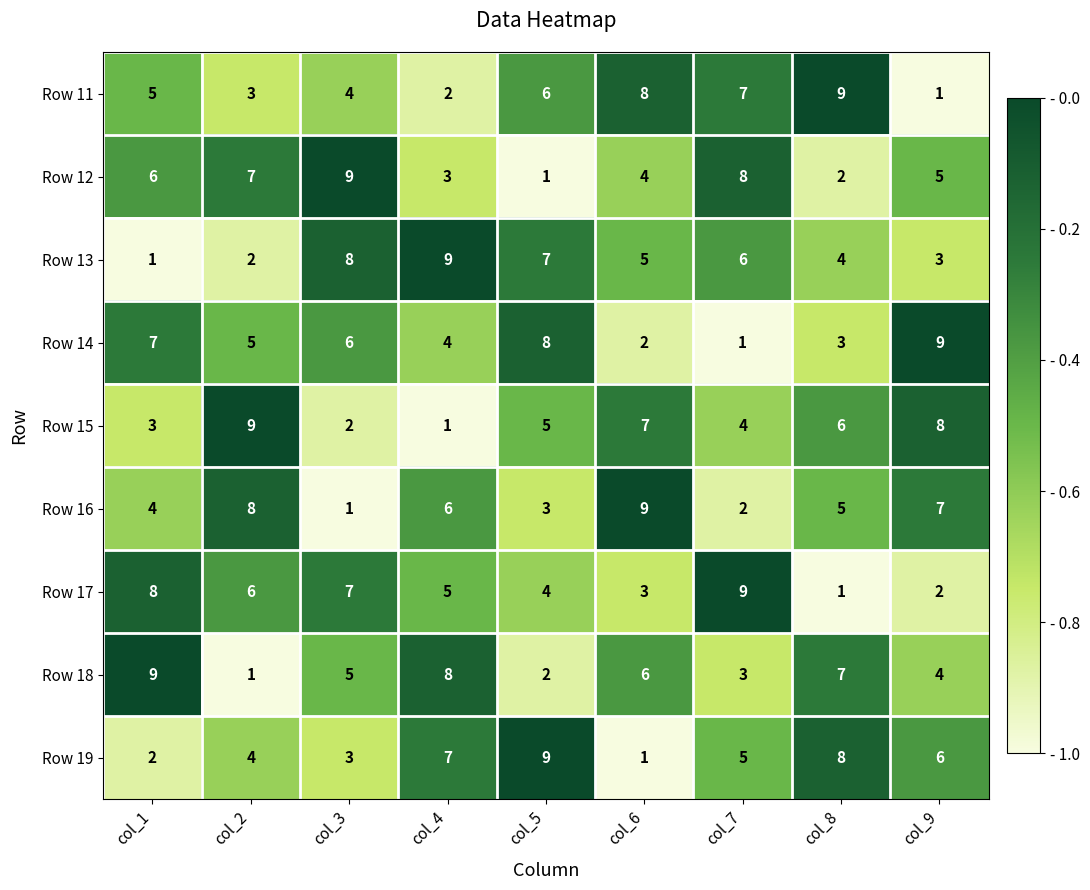

The Row 13 series shows 11 at col_5. True or false?

False